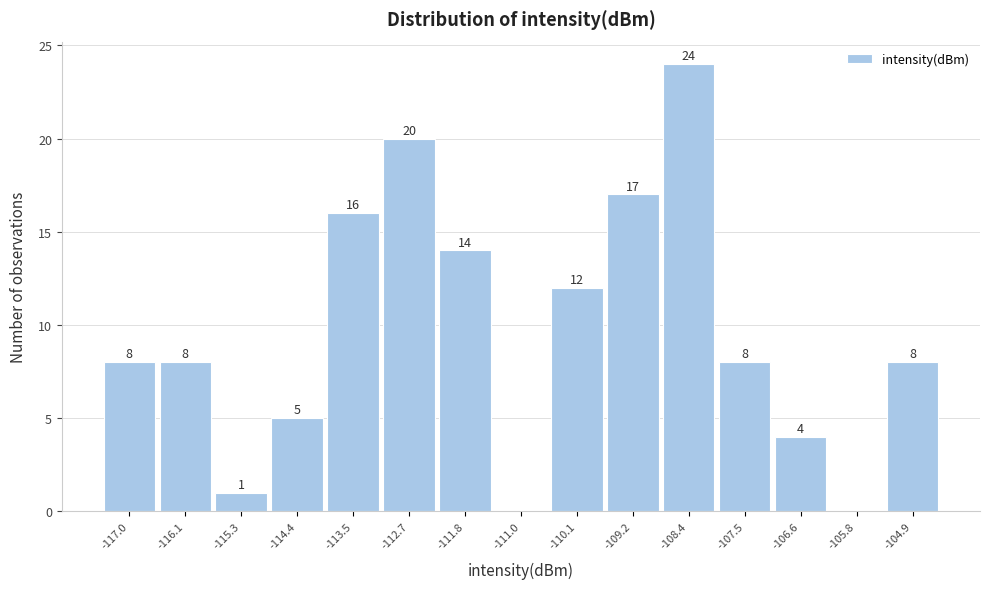

Over which range of the x-axis is the bar tallest?

-108.8 to -107.9